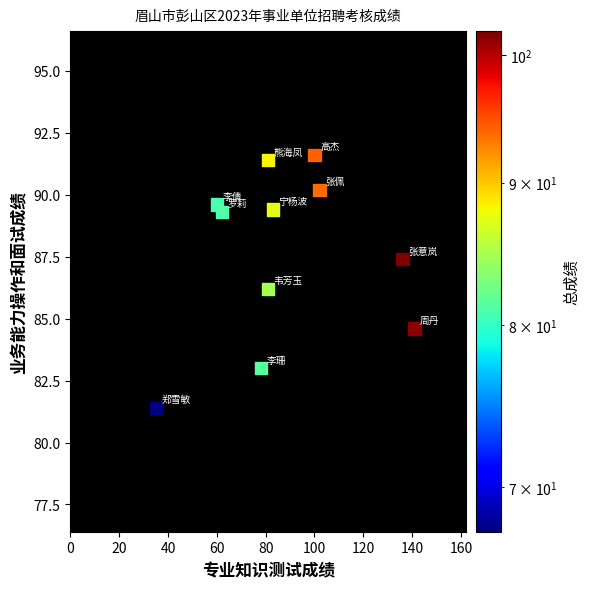

What is the range of Y values (max minus min)?

10.2